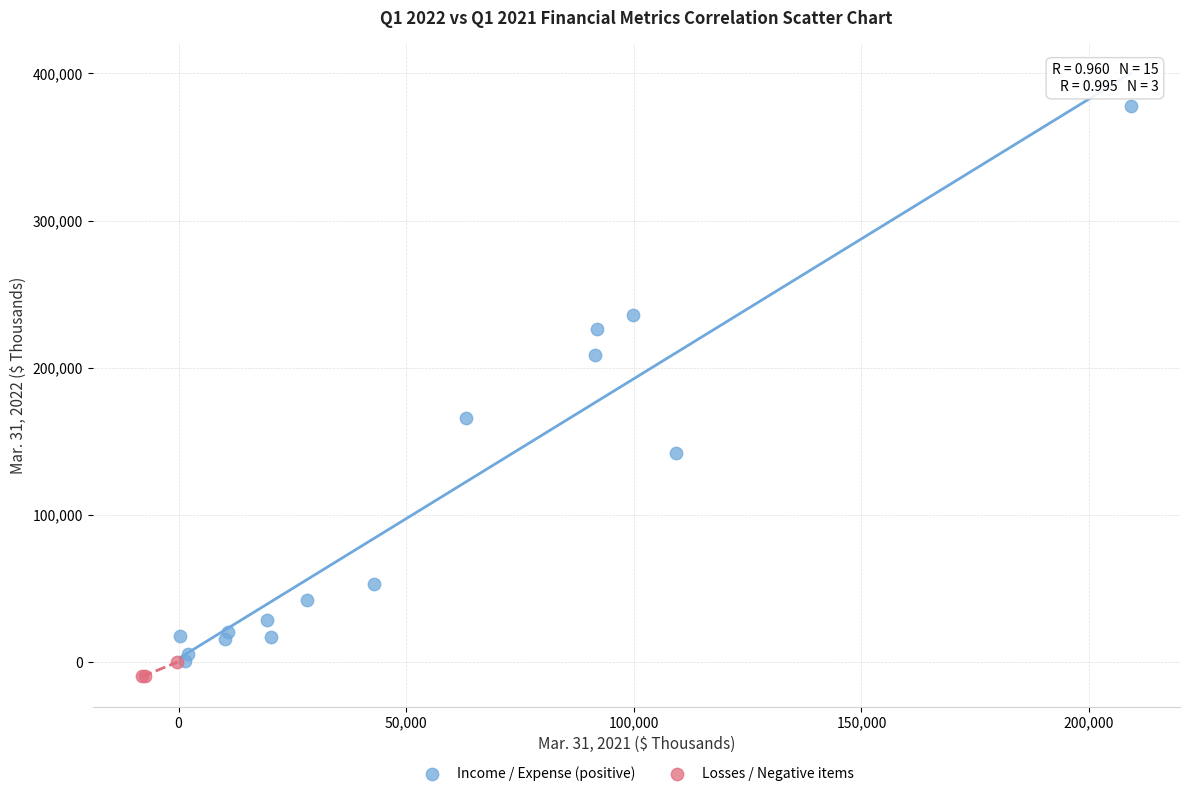

What are all the series names shown in the legend?

Income / Expense (positive), Losses / Negative items